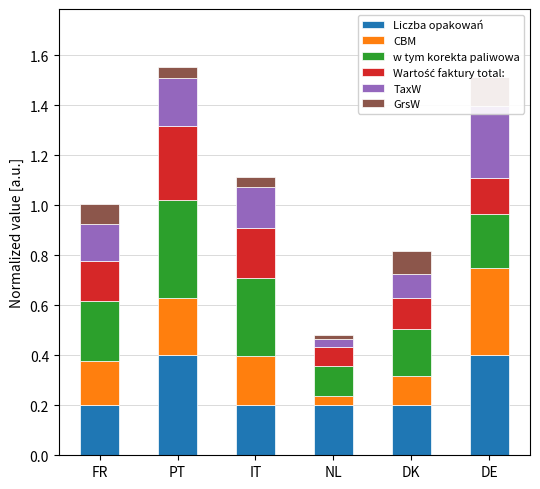

How many groups of bars are there?

6